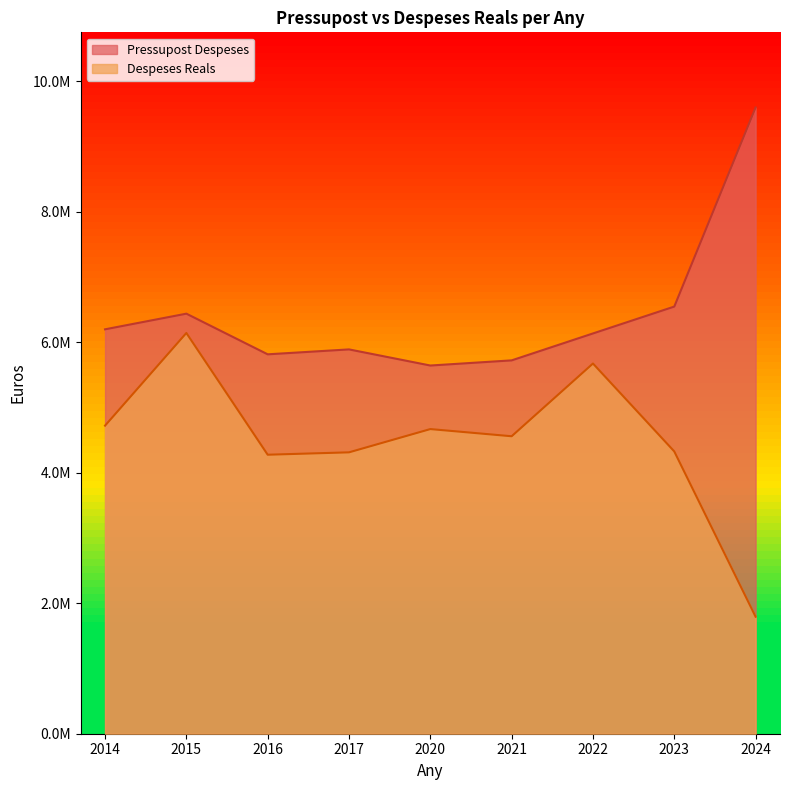

True or false: Despeses Reals and Pressupost Despeses cross at least once.

False